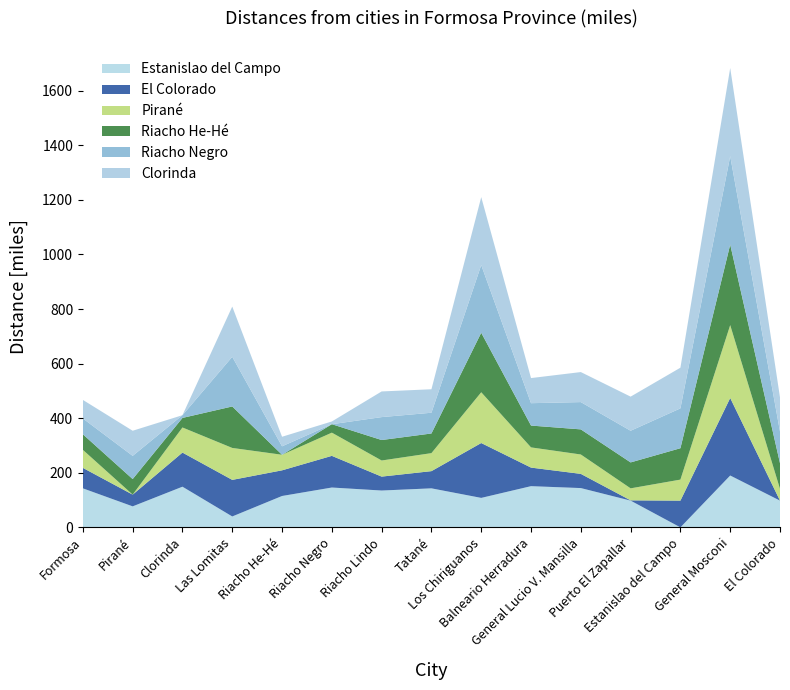

Reading right to left, transcribe all the data shown in this chart.

Estanislao del Campo: 98	190	0	98	144	151	108	143	135	146	115	40	149	77	143
El Colorado: 0	284	98	1	52	68	201	63	51	116	94	134	125	43	75
Pirané: 43	267	77	44	71	74	186	66	59	85	57	117	92	0	66
Riacho He-Hé: 94	295	115	95	92	80	218	72	75	31	0	152	35	57	57
Riacho Negro: 116	324	146	116	100	82	248	76	84	0	31	182	10	85	58
Clorinda: 125	323	149	125	110	92	249	86	94	10	35	184	0	92	68